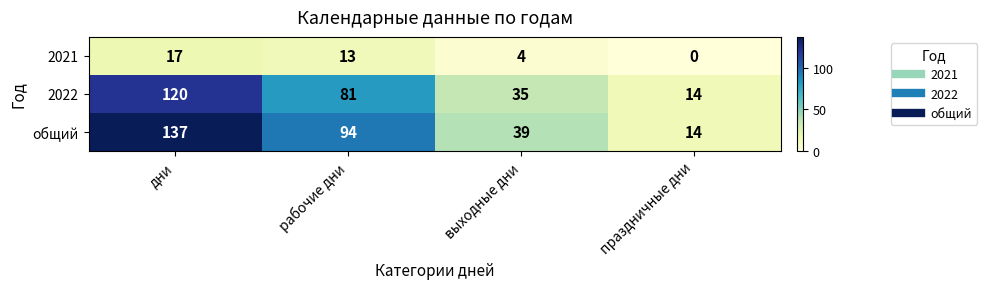

What is the spread (max minus min) of values at выходные дни?

35